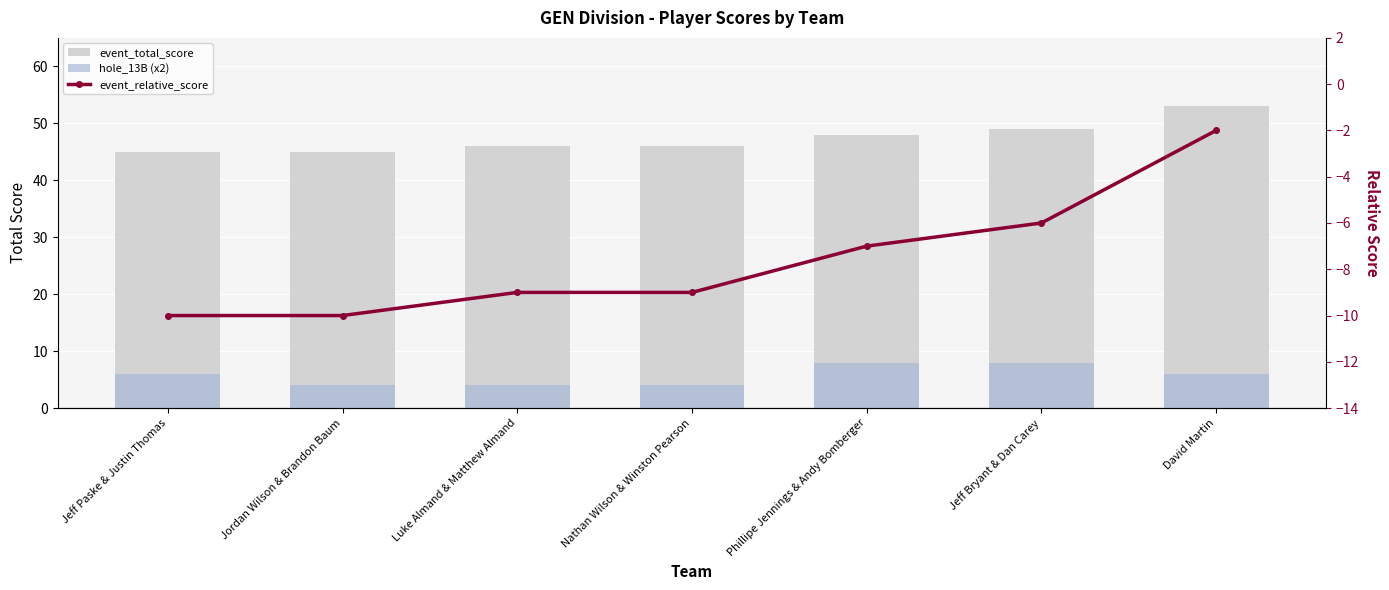

At which category is the sum across all series the highest?

David Martin